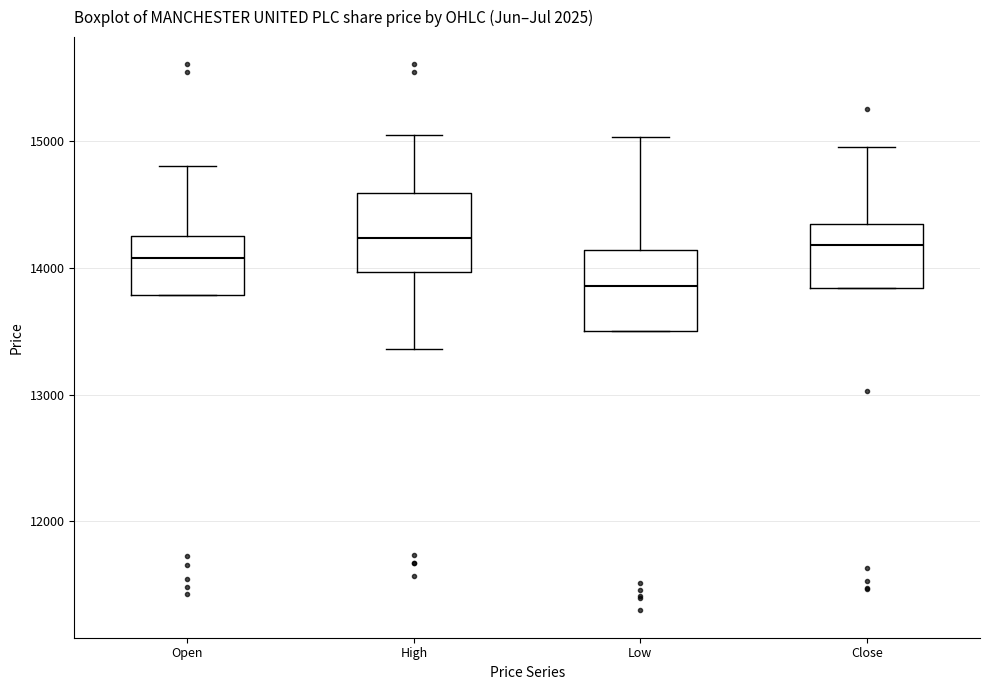

Reading left to right, read every box against the y-axis: the position of its median line, the range the box covers, and the ends of its whiskers. The values are not printed on the chart, so give them approximately, as read against the axis.

Open: median 14100, box 13800 to 14300, whiskers 13800 to 14800
High: median 14200, box 14000 to 14600, whiskers 13400 to 15100
Low: median 13900, box 13500 to 14100, whiskers 13500 to 15000
Close: median 14200, box 13800 to 14300, whiskers 13800 to 15000